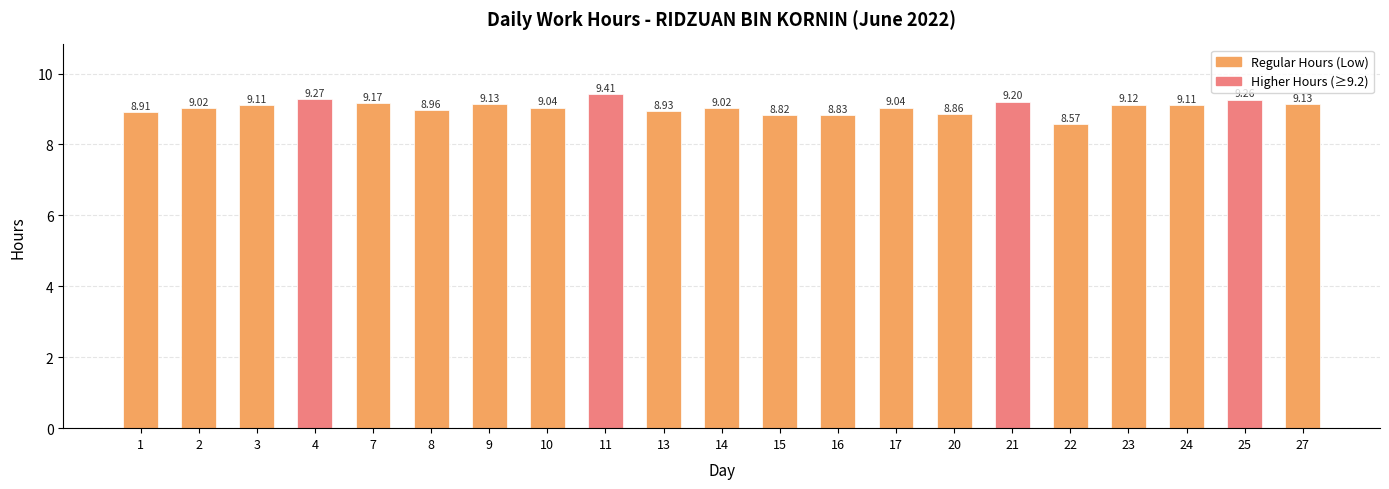

What is the sum of all values?

189.9